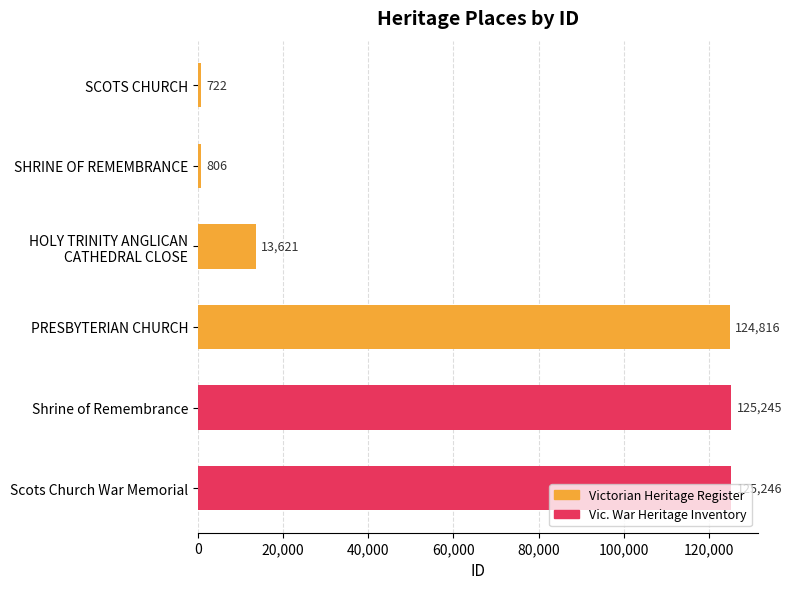

What is the average value?

65076